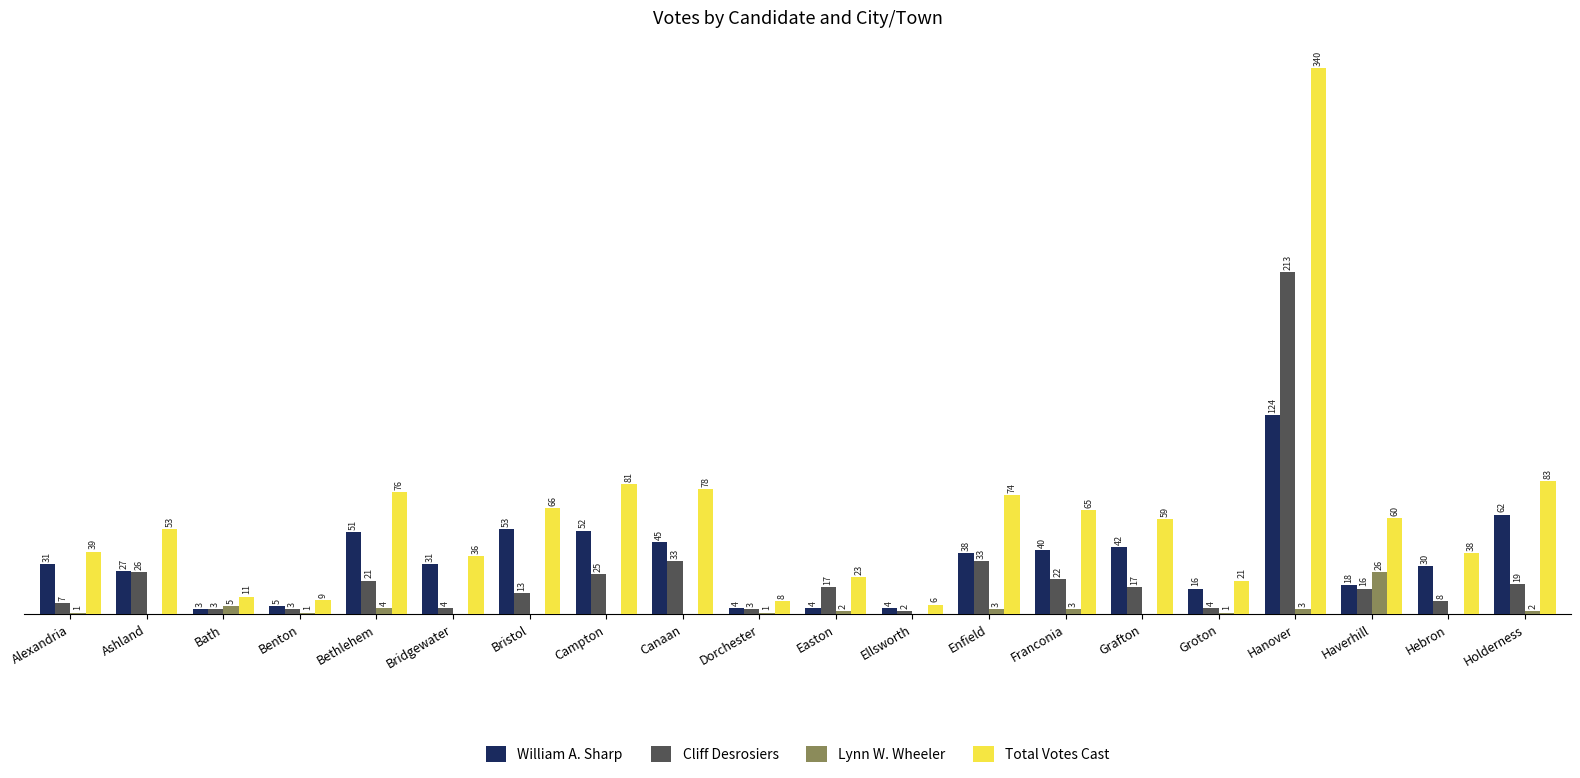

Which series changed the most between Ashland and Haverhill?

Lynn W. Wheeler